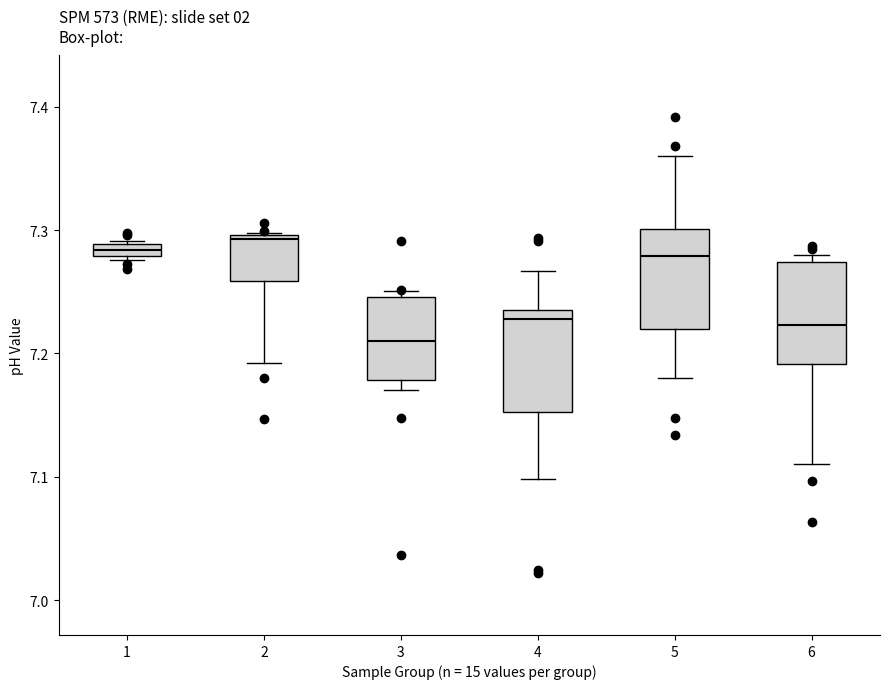

Where is the lower edge of the box at x = 3 on the y-axis? The values are not printed on the chart, so give them approximately, as read against the axis.

7.18